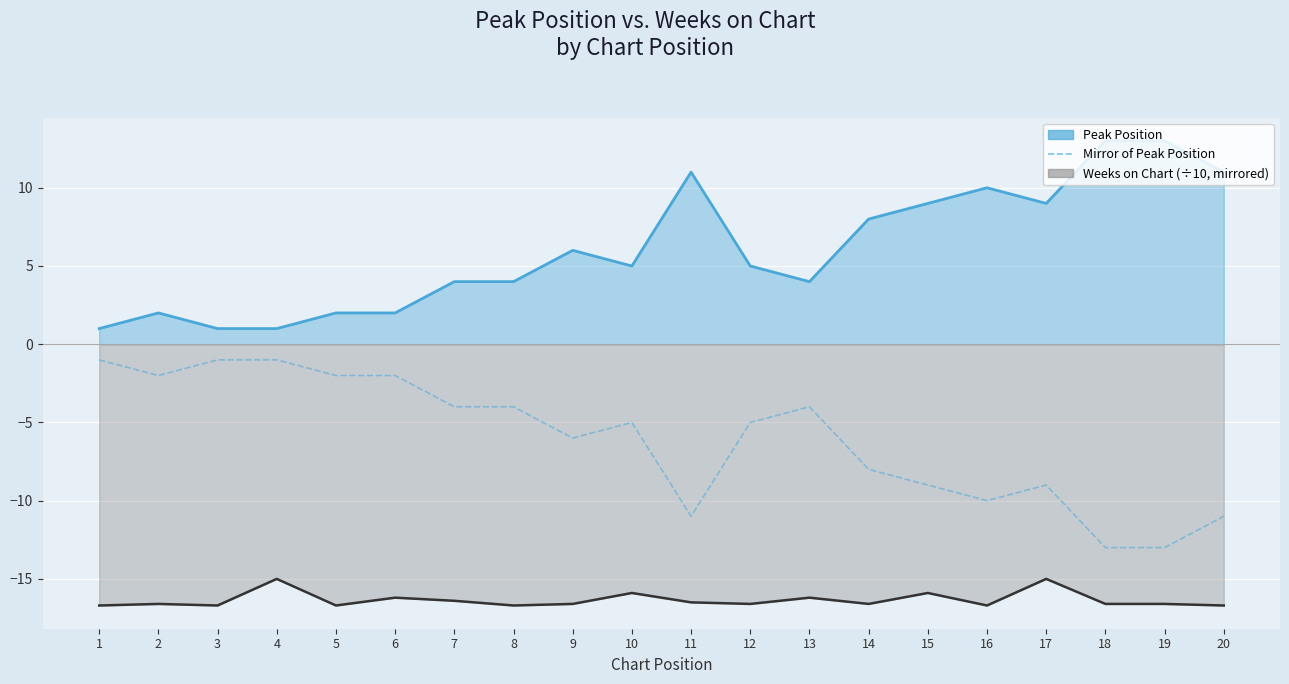

What is the maximum value shown in the chart?

-1